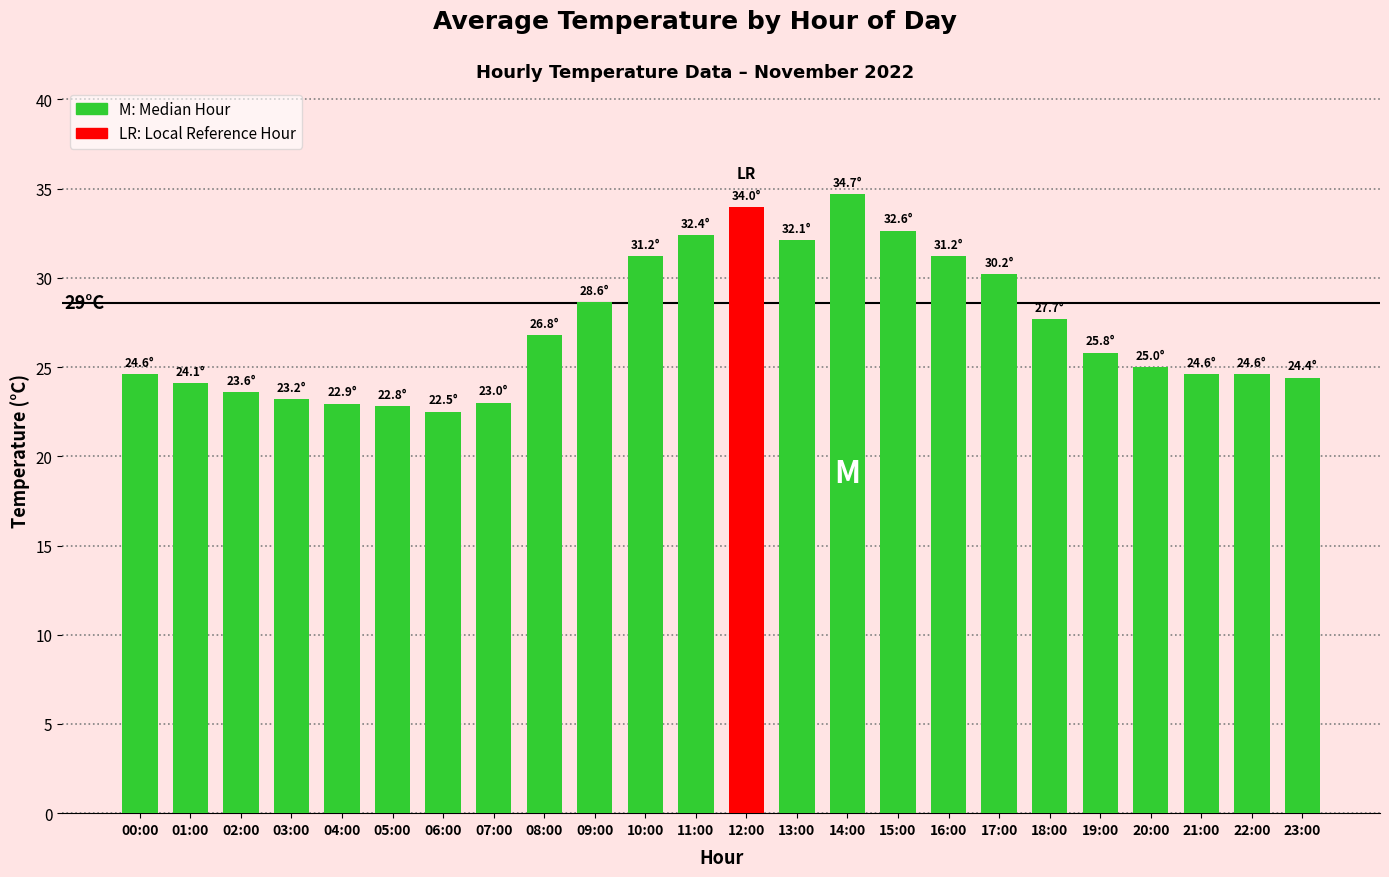

What is the ratio of the value at 03:00 to the value at 23:00?

1.0